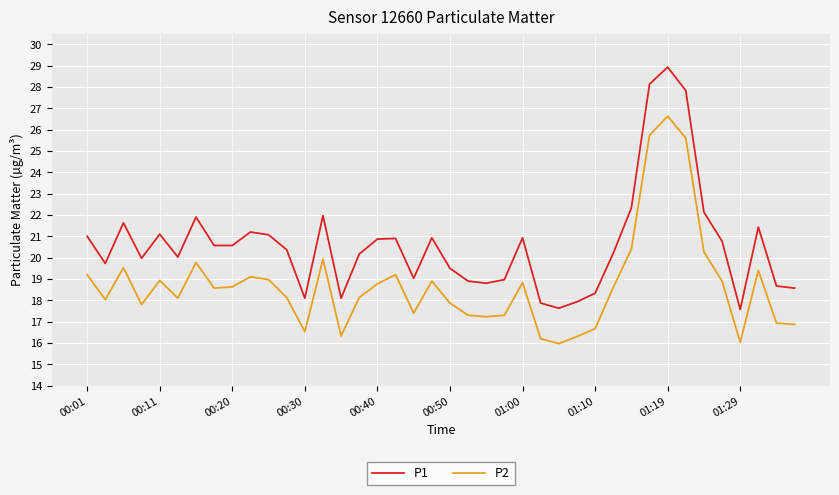

What is the difference between the maximum and minimum values in the P2 series?

10.7